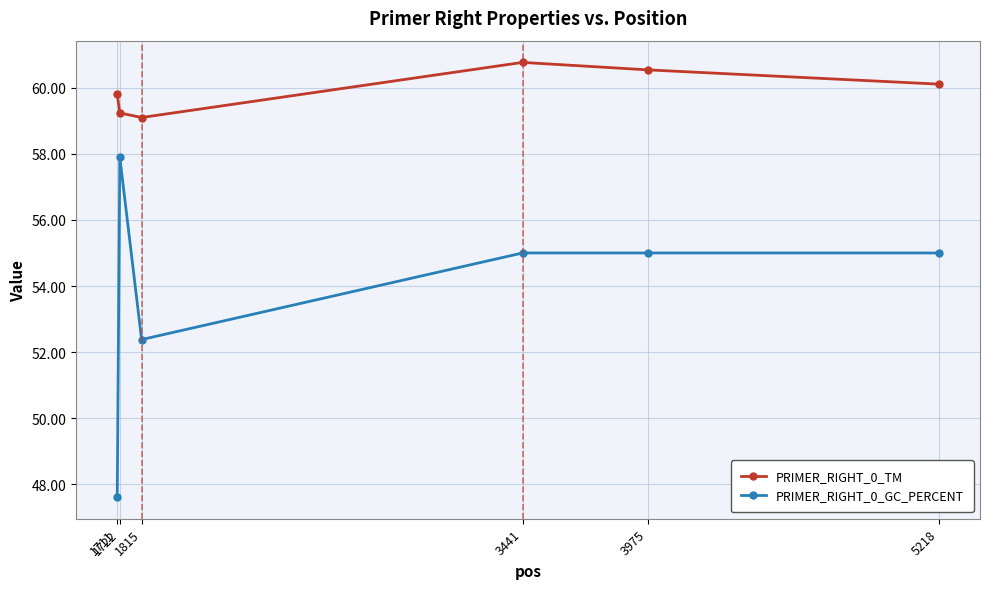

True or false: PRIMER_RIGHT_0_TM and PRIMER_RIGHT_0_GC_PERCENT cross at least once.

False